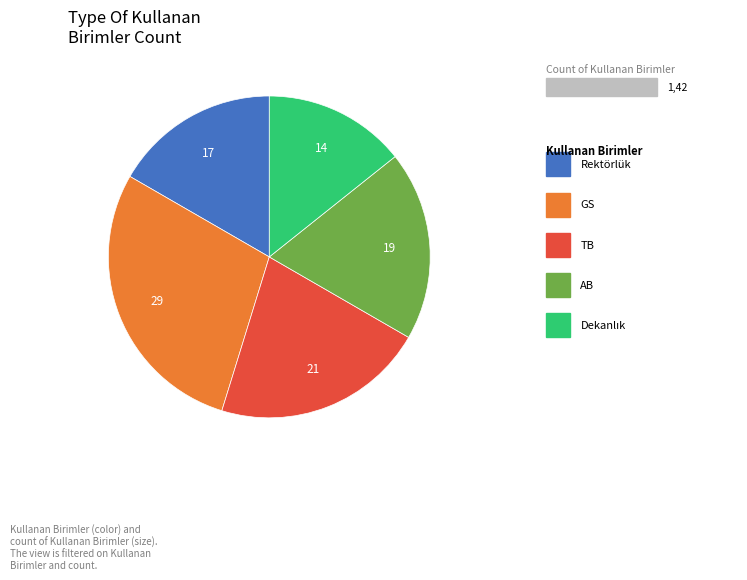

How many segments does this pie chart have?

5